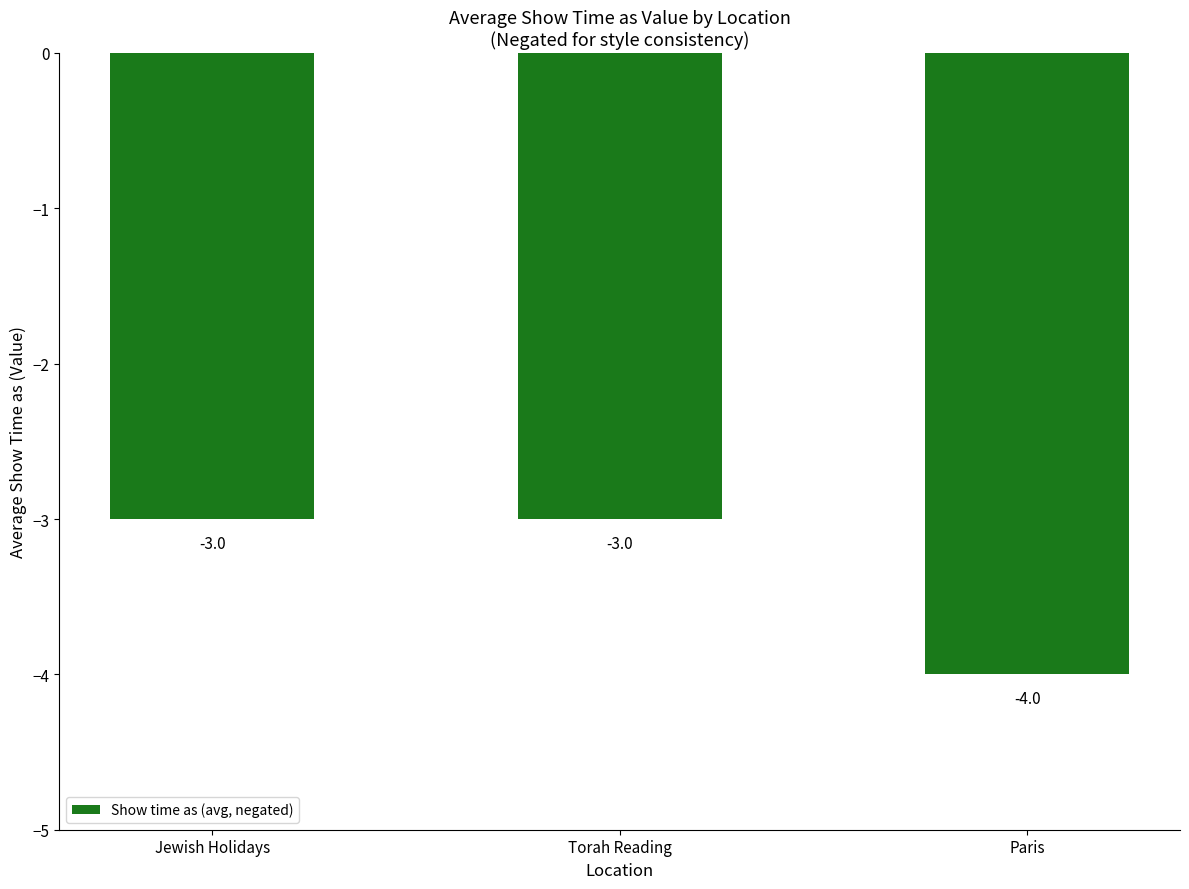

Does the chart contain stacked bars?

No